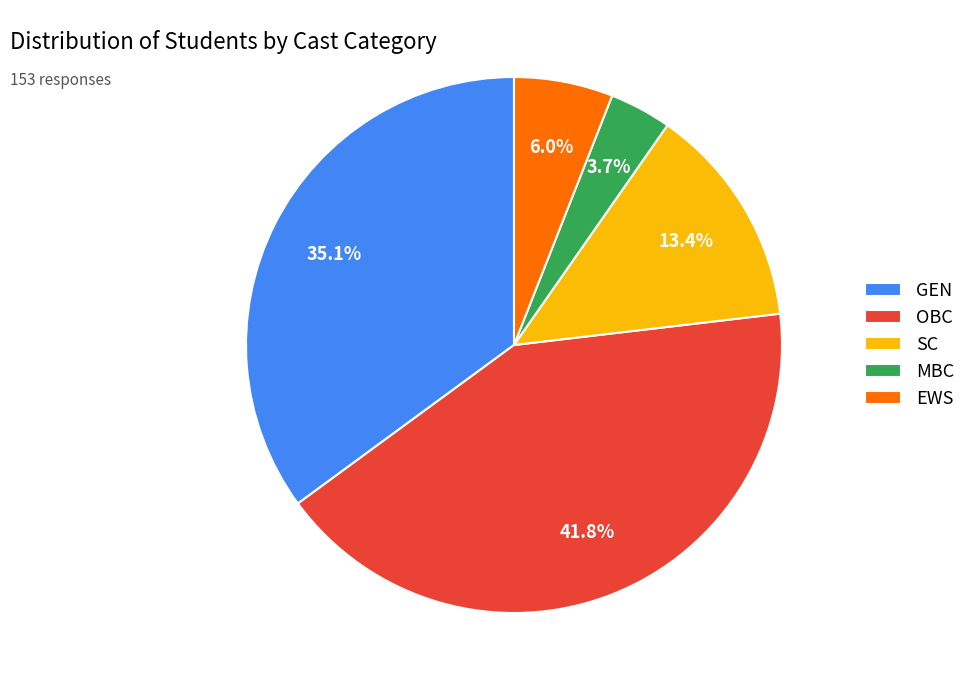

Do SC and GEN together represent more than half of the pie?

No